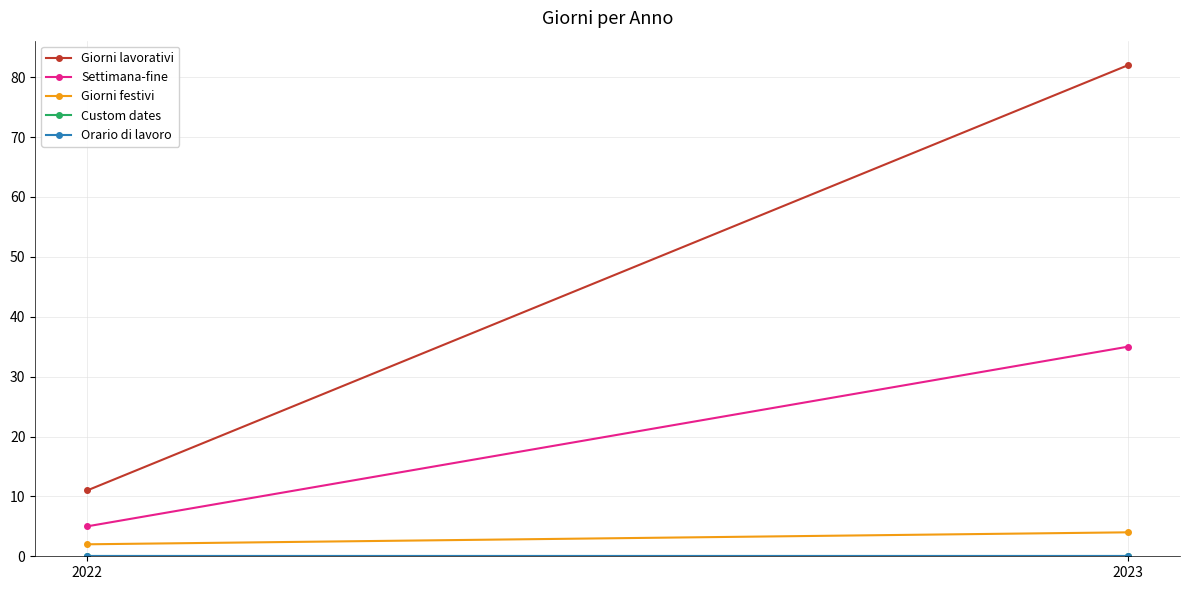

What is the total value across all series at 2022?

18